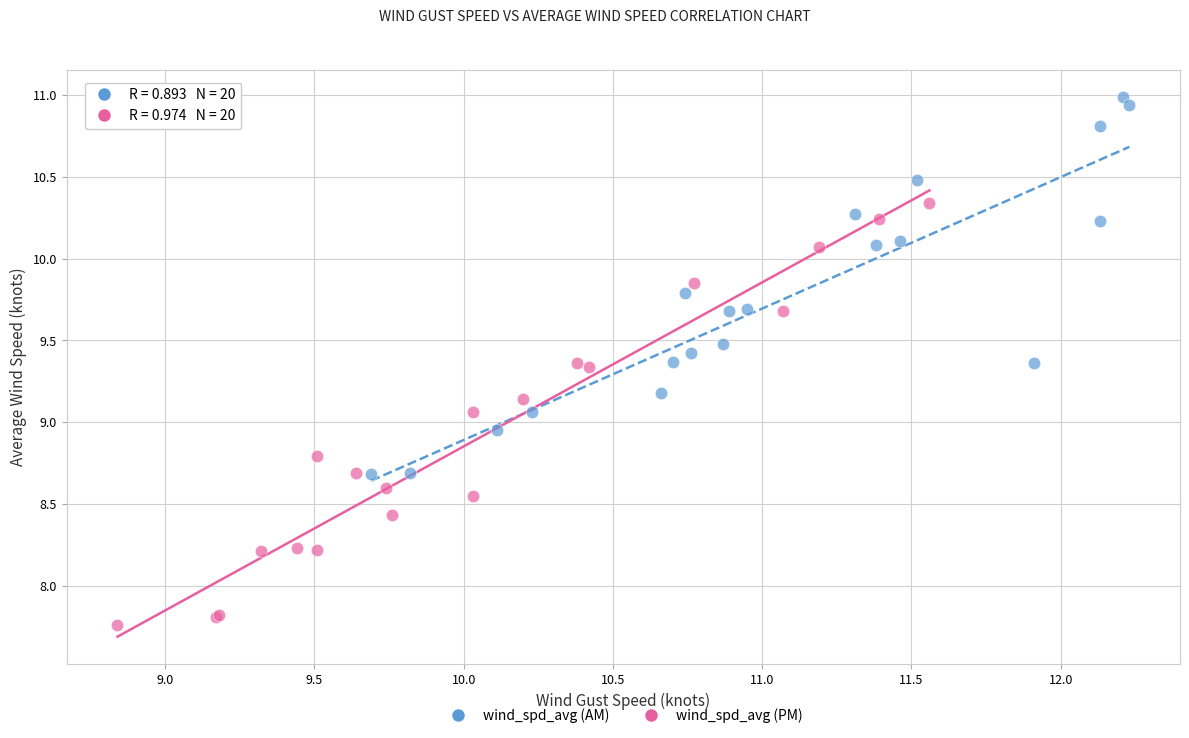

Which series reaches the maximum Y coordinate?

wind_spd_avg (AM)